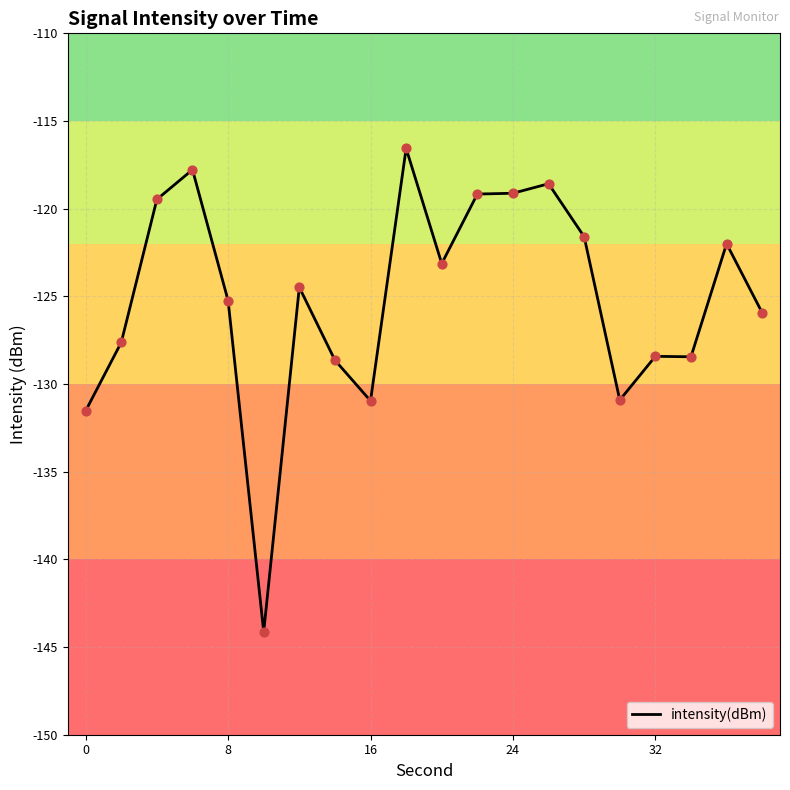

What is the difference between the maximum and minimum values?

27.6